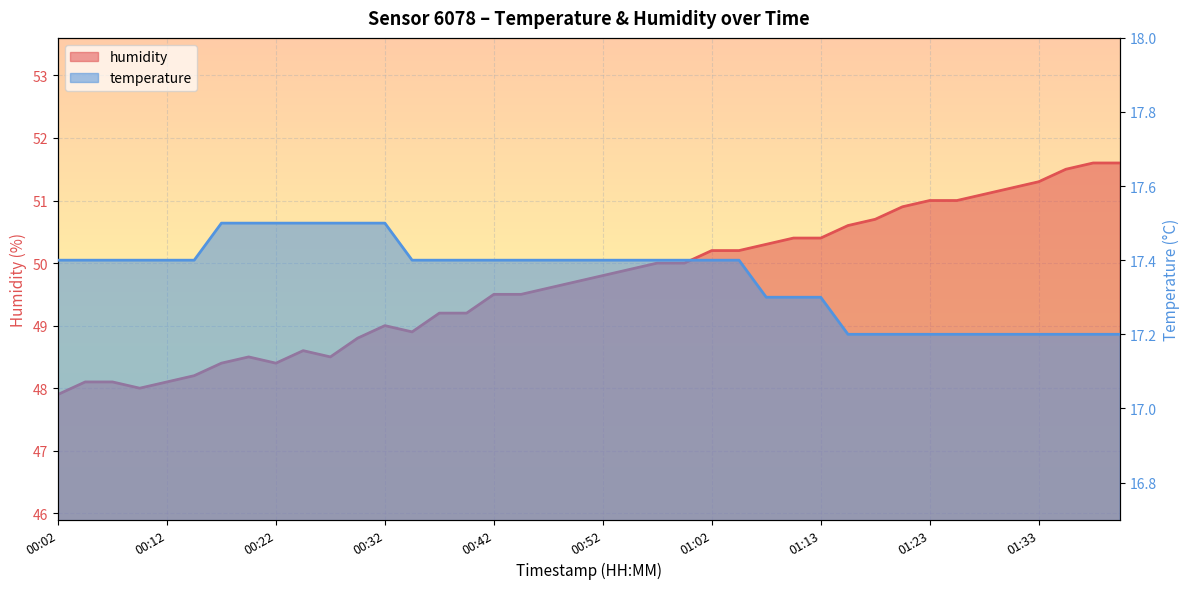

In humidity, how many points are lower than both neighbors (excluding endpoints)?

4